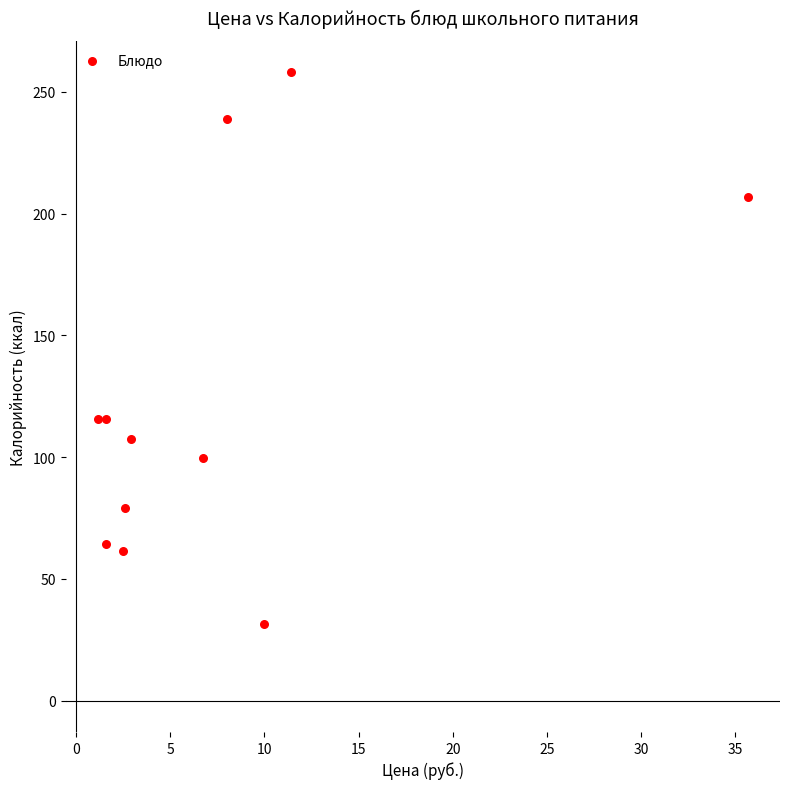

What is the range of X values (max minus min)?

34.5